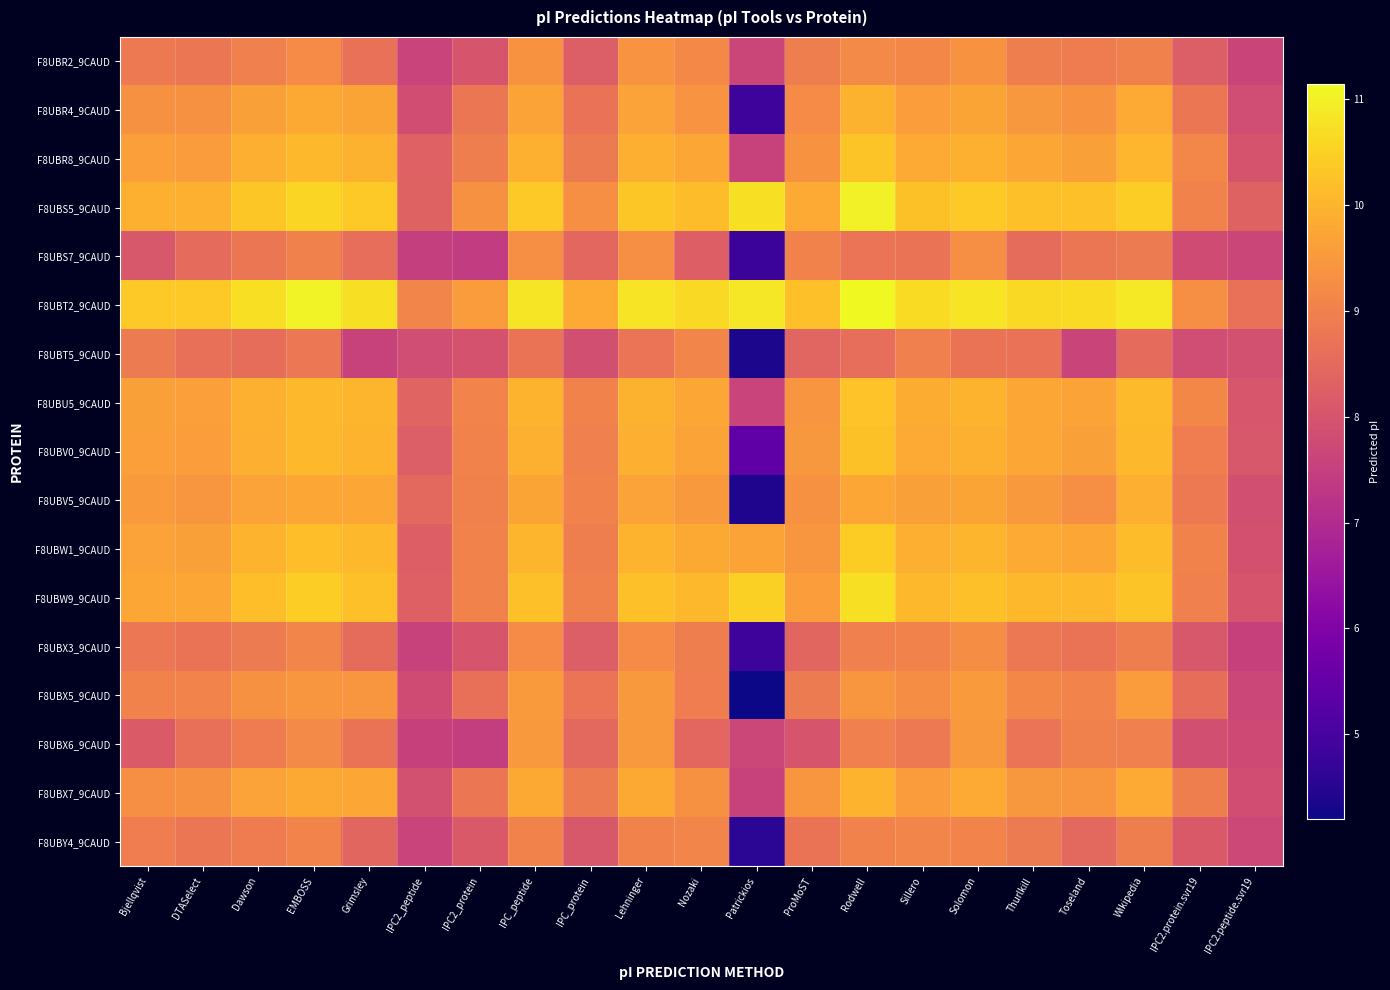

Which has a higher value, IPC2.protein.svr19 or Nozaki?

Nozaki